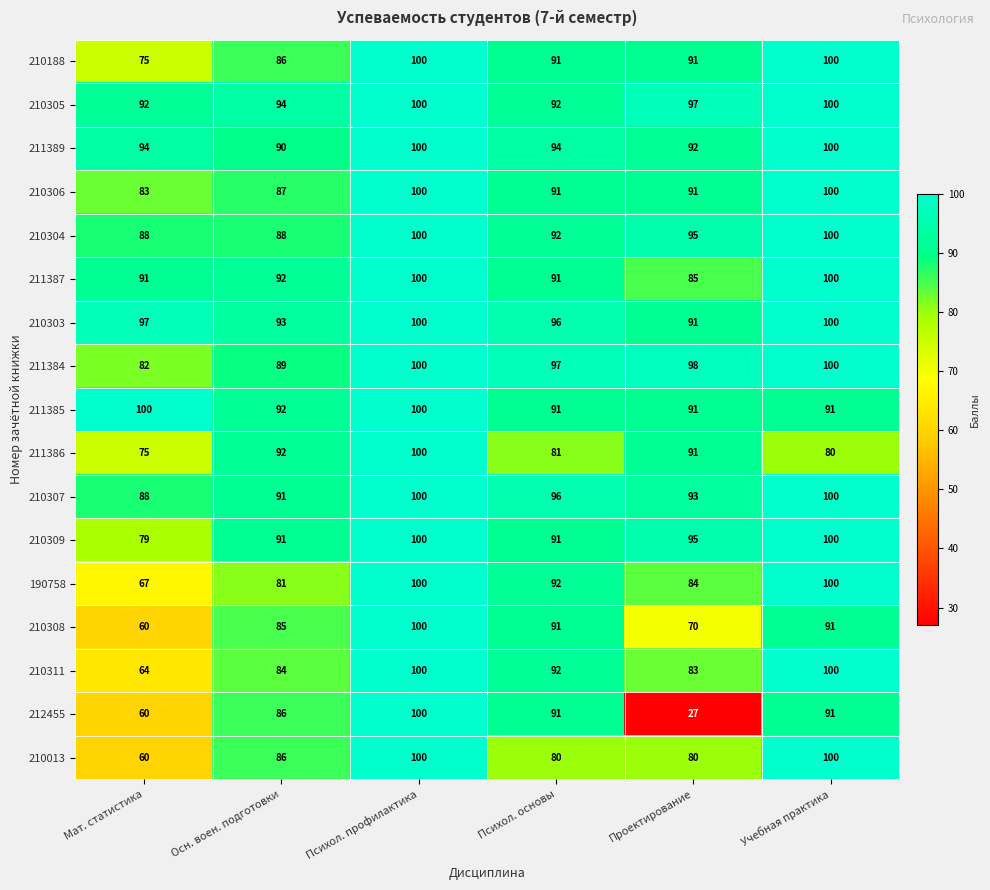

Count the number of data series in this chart.

17